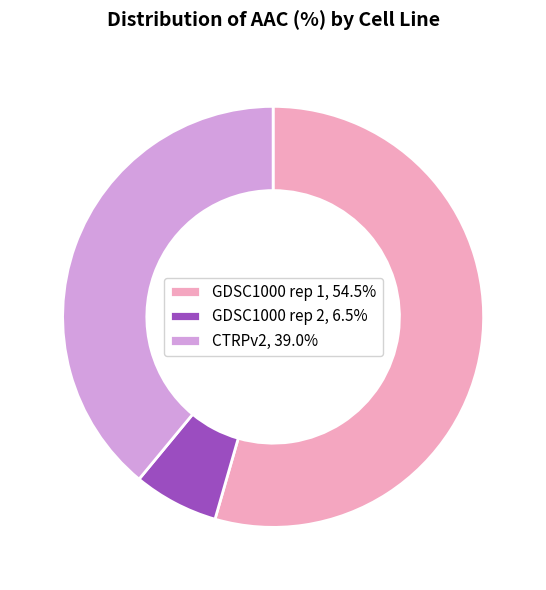

What is the largest slice in the pie chart?

GDSC1000 rep 1